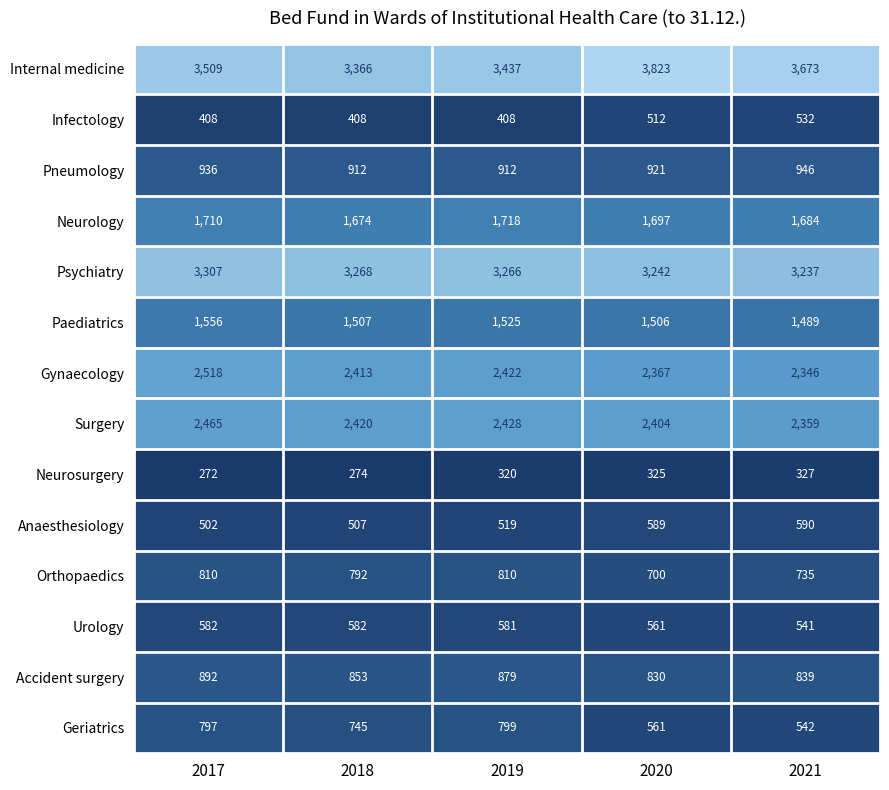

Which series has the widest spread of values?

Internal medicine